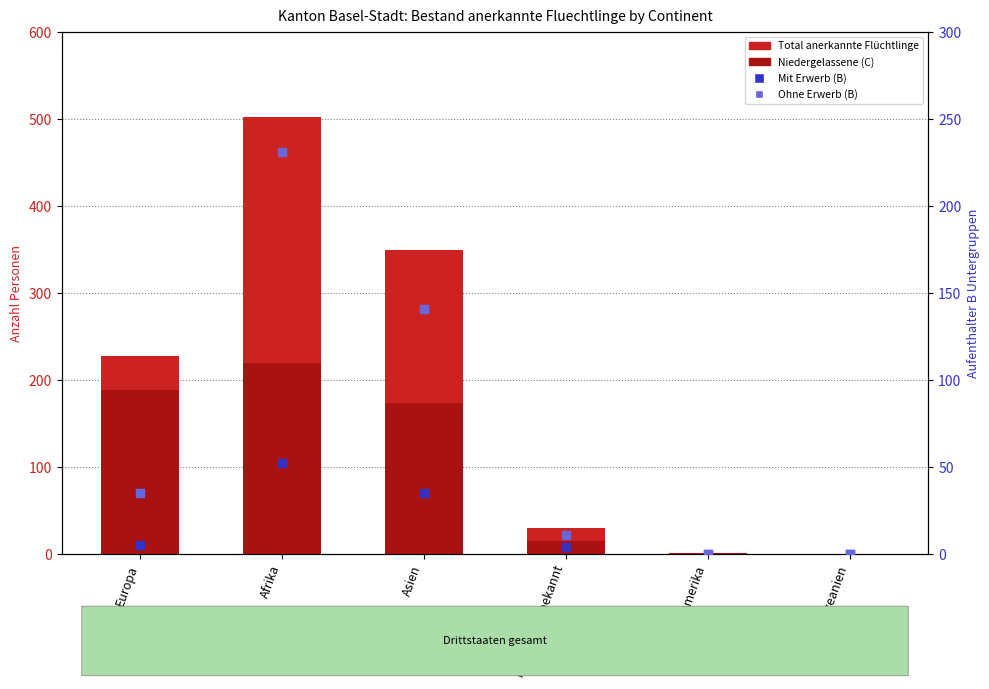

What is the total value across all series at Asien?

698